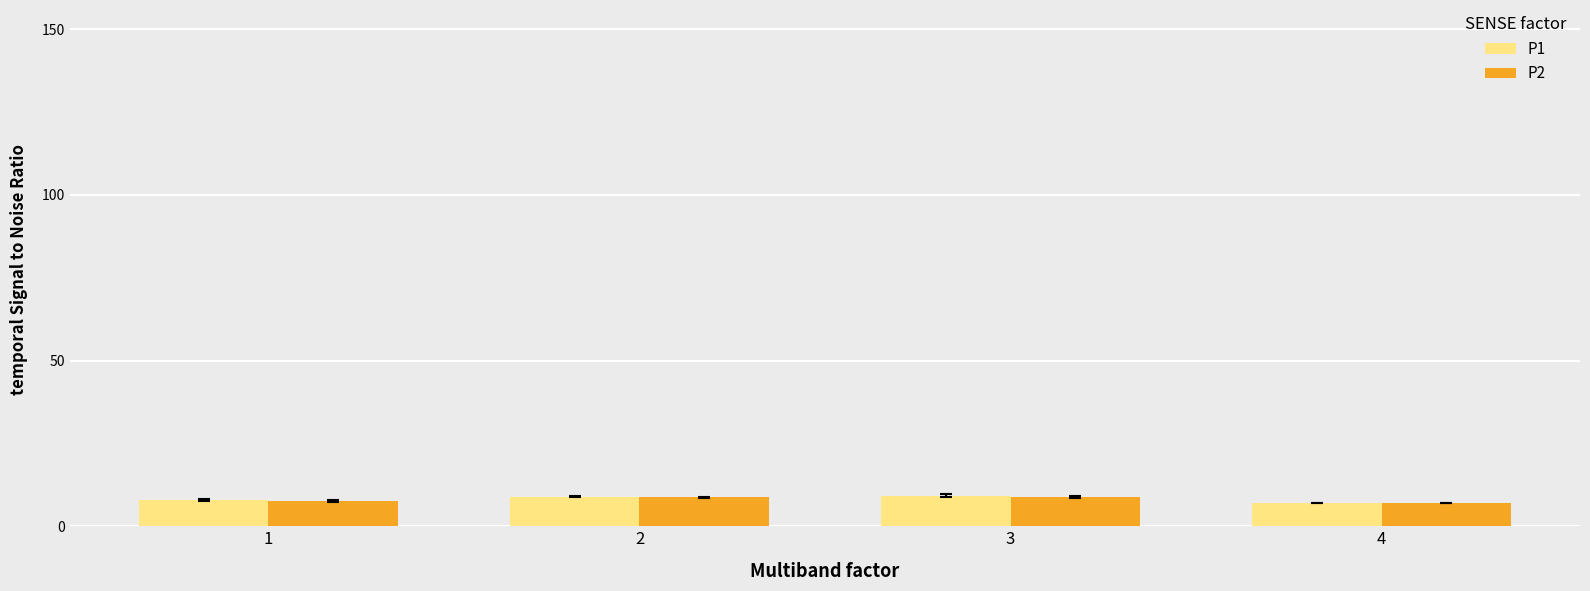

What is the total value across all series at 4?

14.0